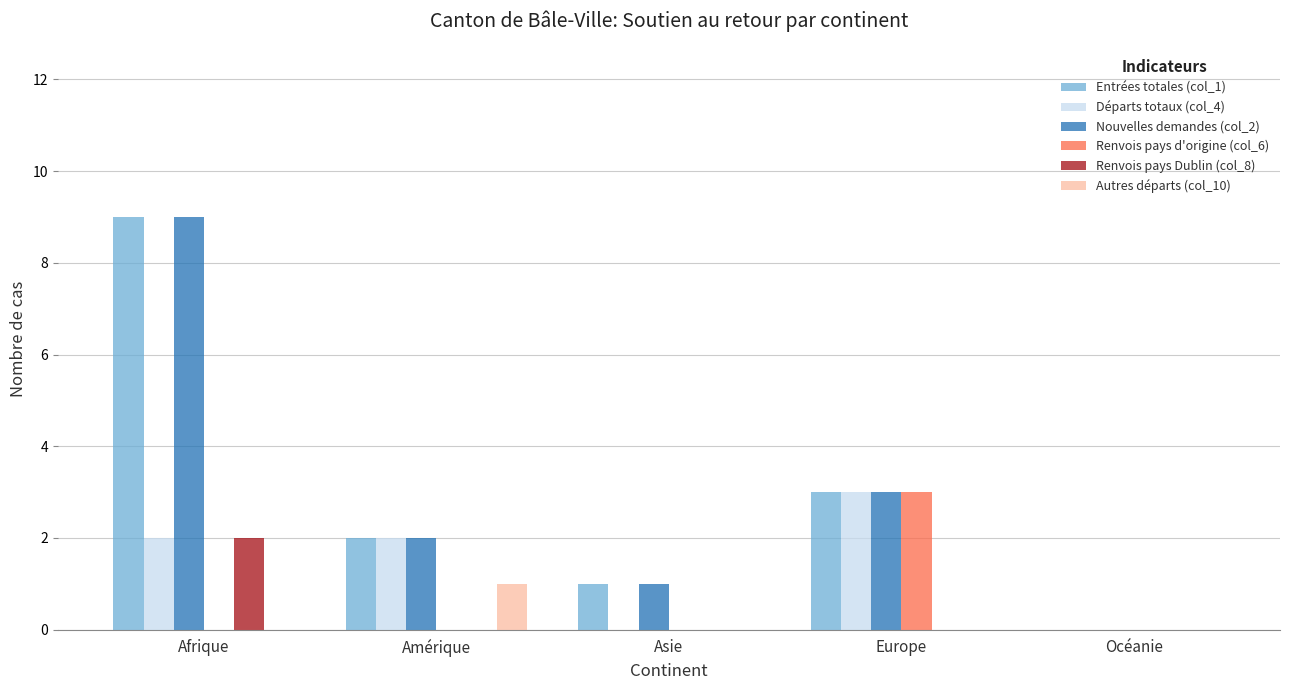

What is the highest value of the Entrées totales (col_1) series?

9